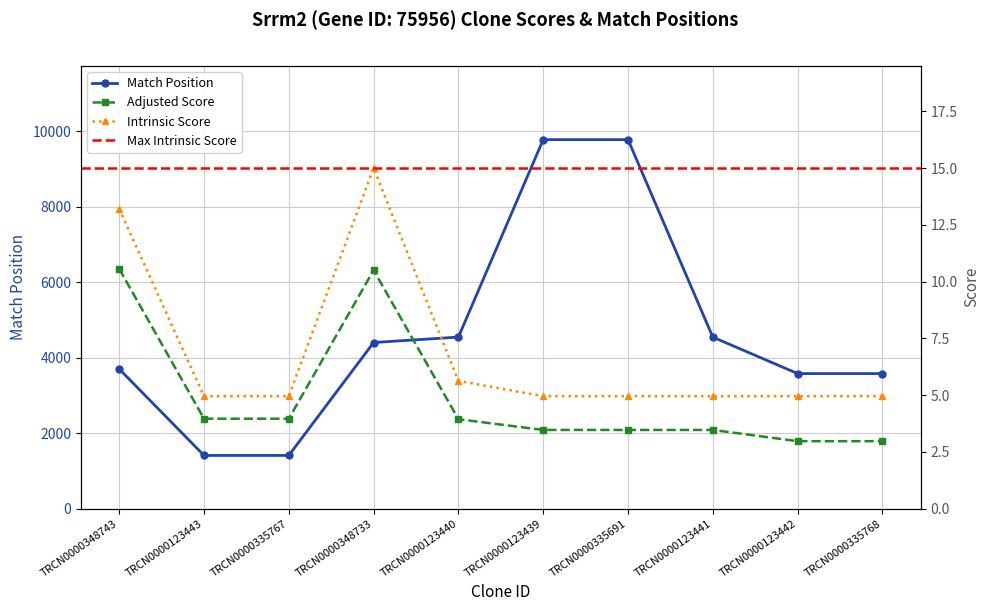

Does the chart display data point markers on the line(s)?

Yes